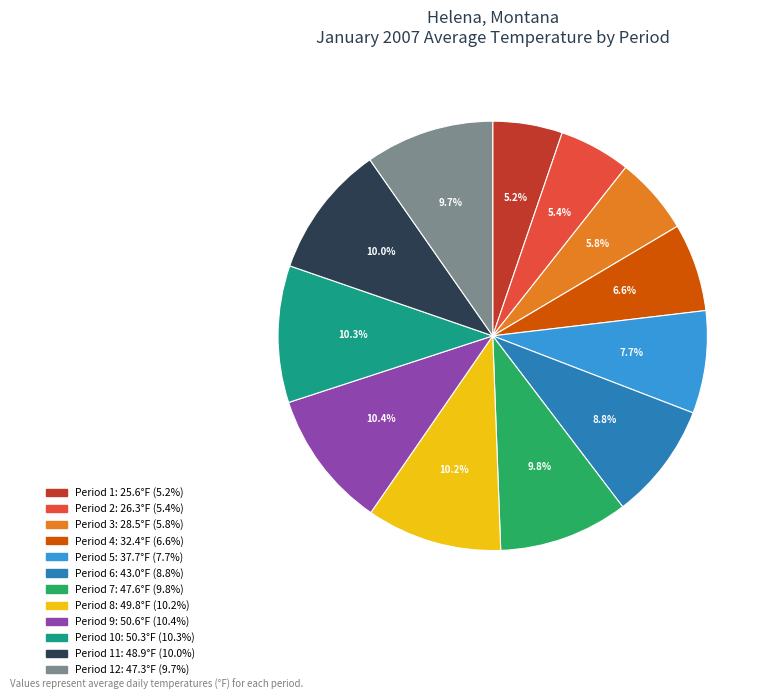

Is there a majority slice in this chart?

No